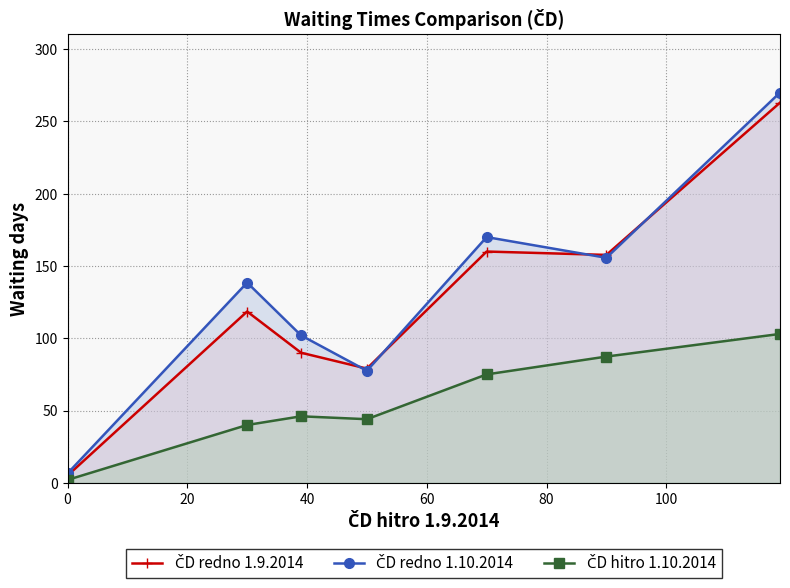

At how many categories does at least one series exceed 67?

6